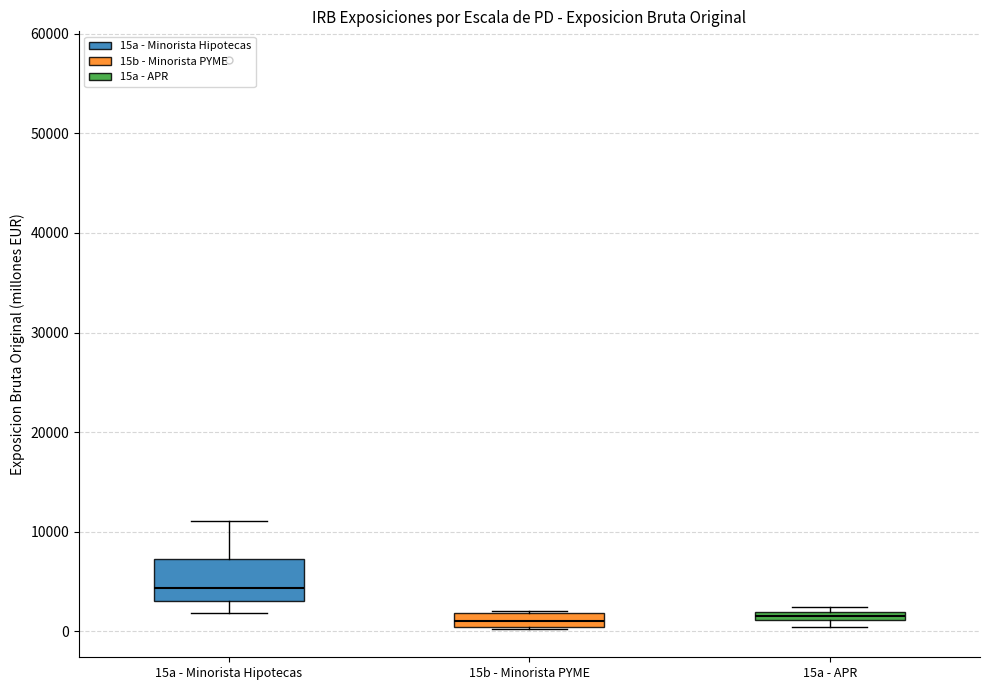

Comparing the boxes themselves (not the whiskers), which one is the tallest?

15a - Minorista Hipotecas